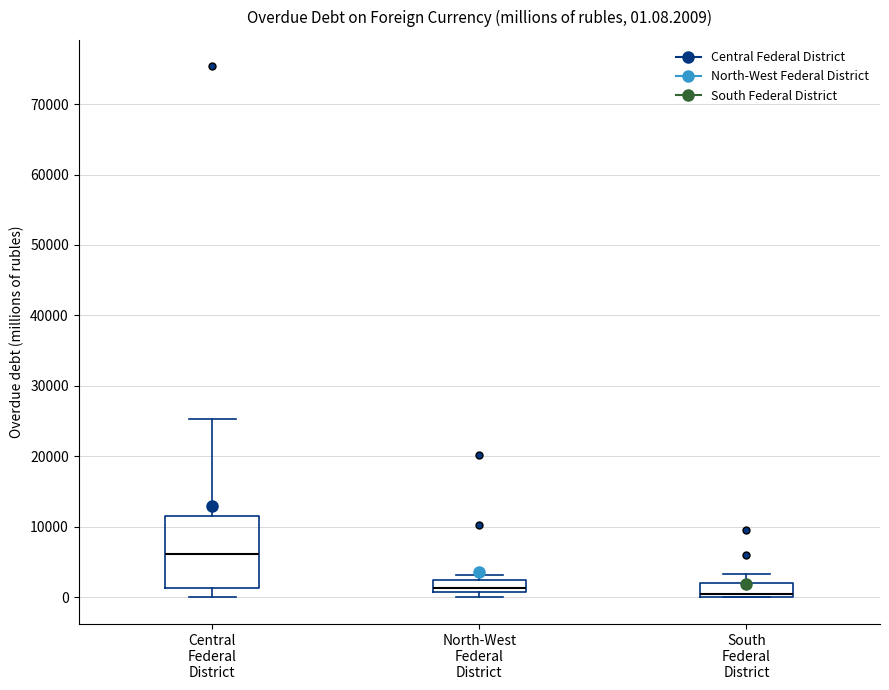

Which box has the highest median line?

Central Federal District